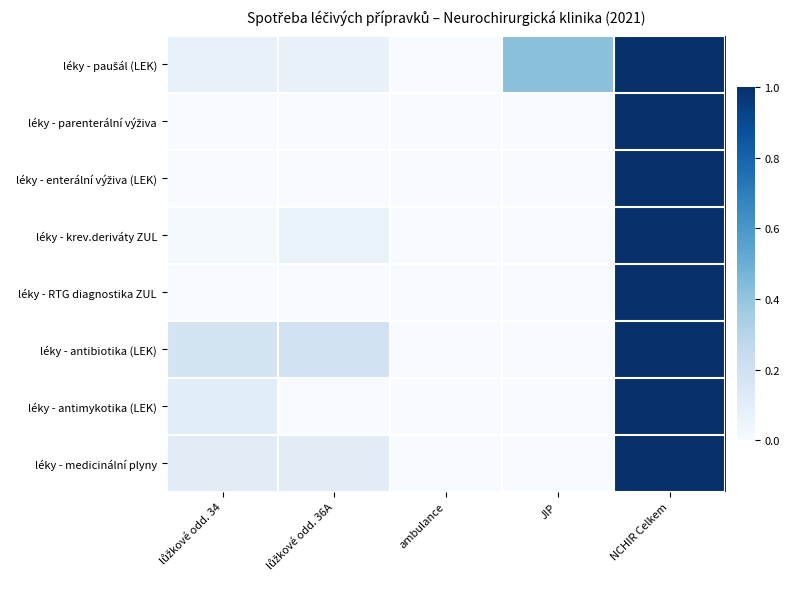

Between ambulance and NCHIR Celkem, which series saw the biggest shift?

léky - parenterální výživa